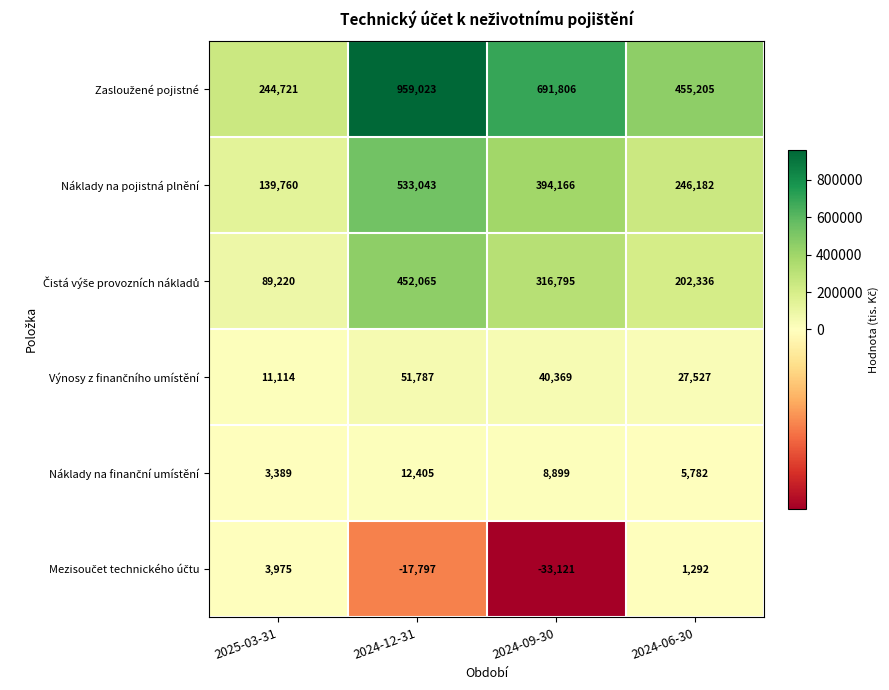

What is the total value across all series at 2024-09-30?

1418914